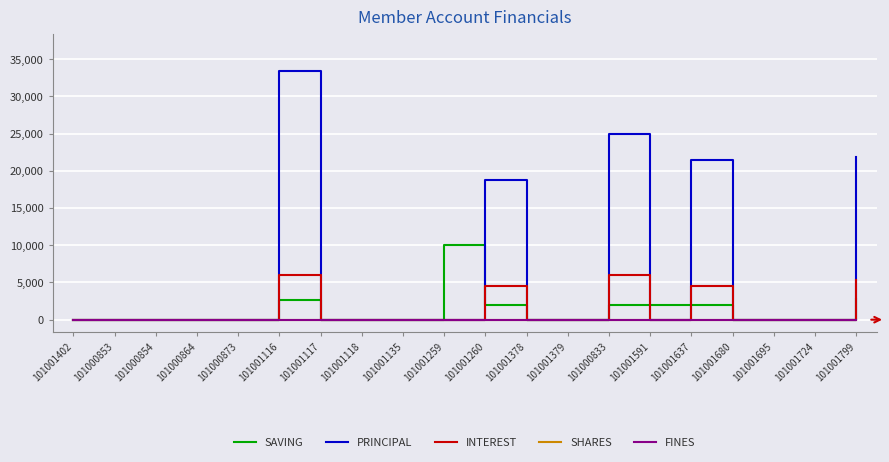

True or false: FINES has more than 1 interior local peaks.

False